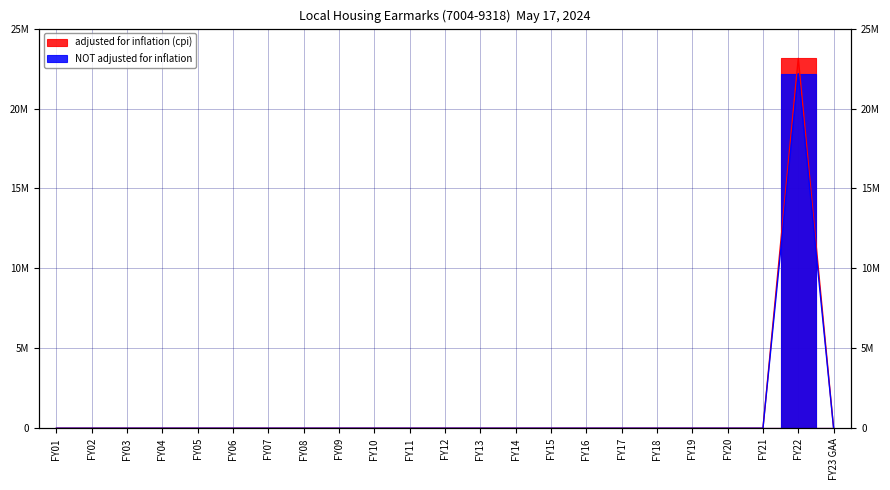

List the series in order of their peak value, lowest first.

NOT adjusted for inflation, adjusted for inflation (cpi)